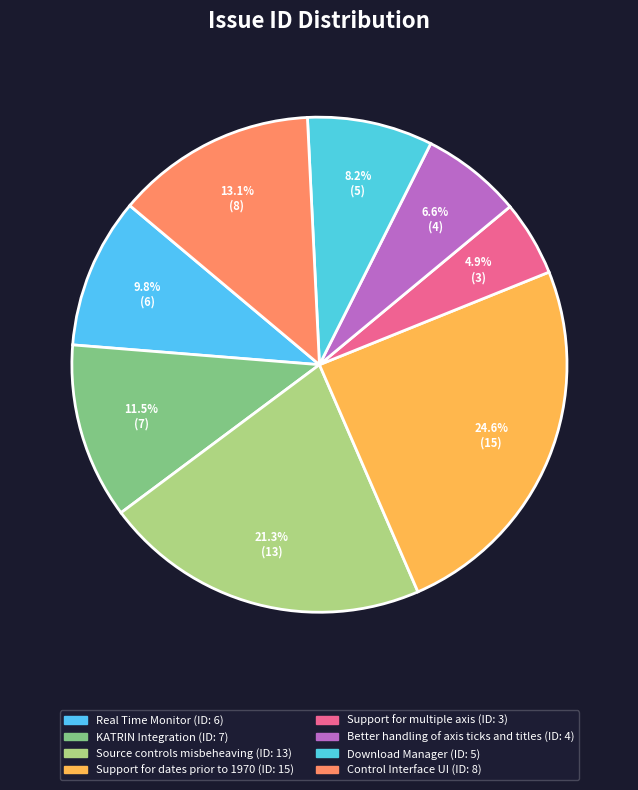

To the nearest percent, what is the difference between the largest and smallest slice percentages?

20%